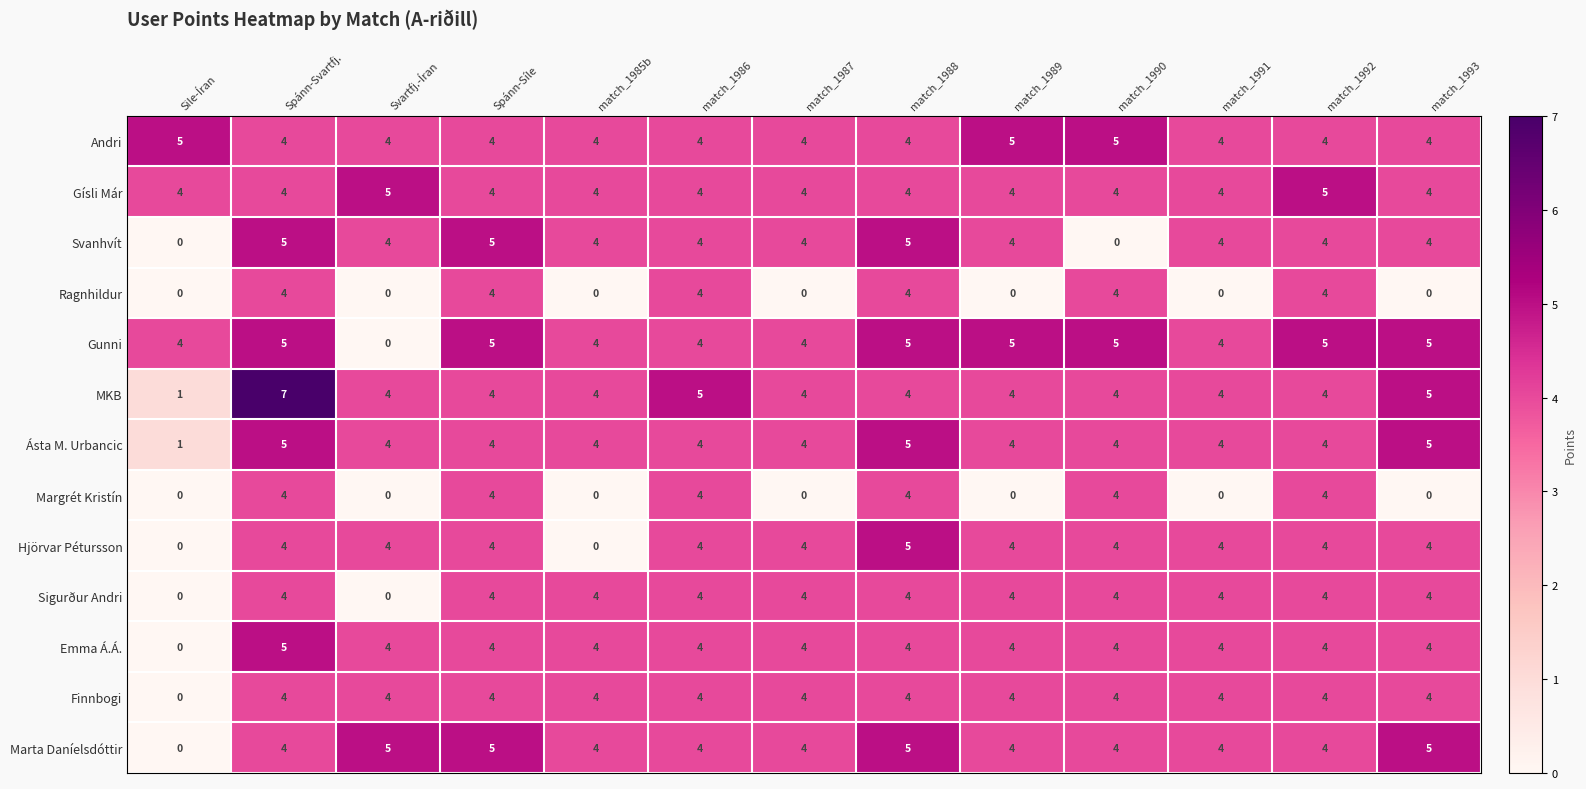

At which category is the sum across all series the highest?

Spánn-Svartfj.